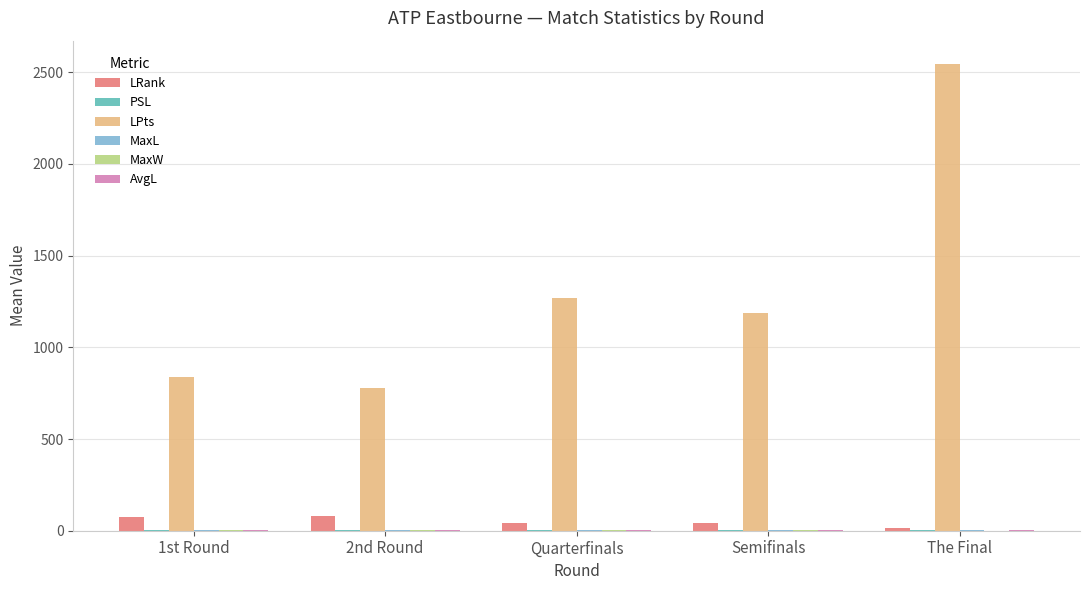

How many groups of bars are there?

5